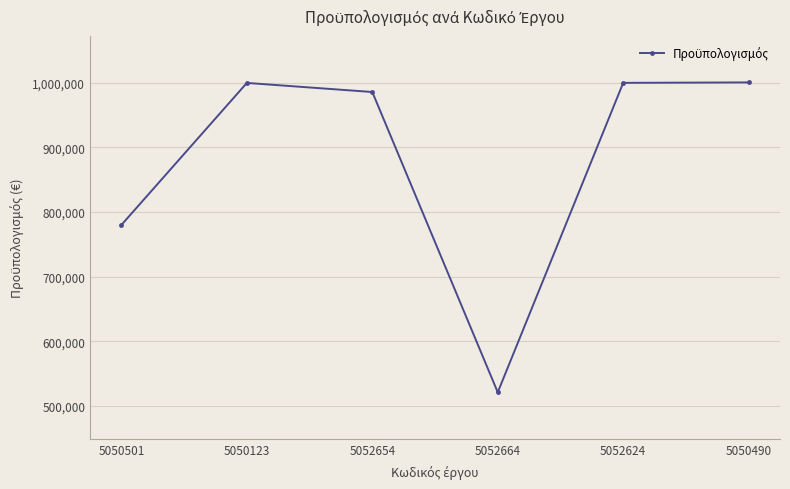

What is the smallest value displayed?

520800